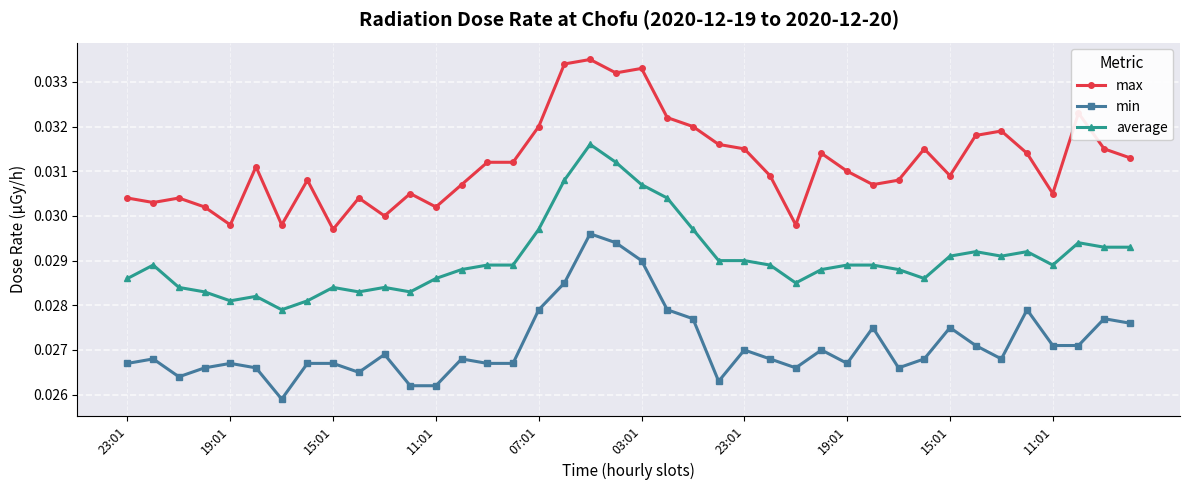

Which series has the largest total across all categories?

max